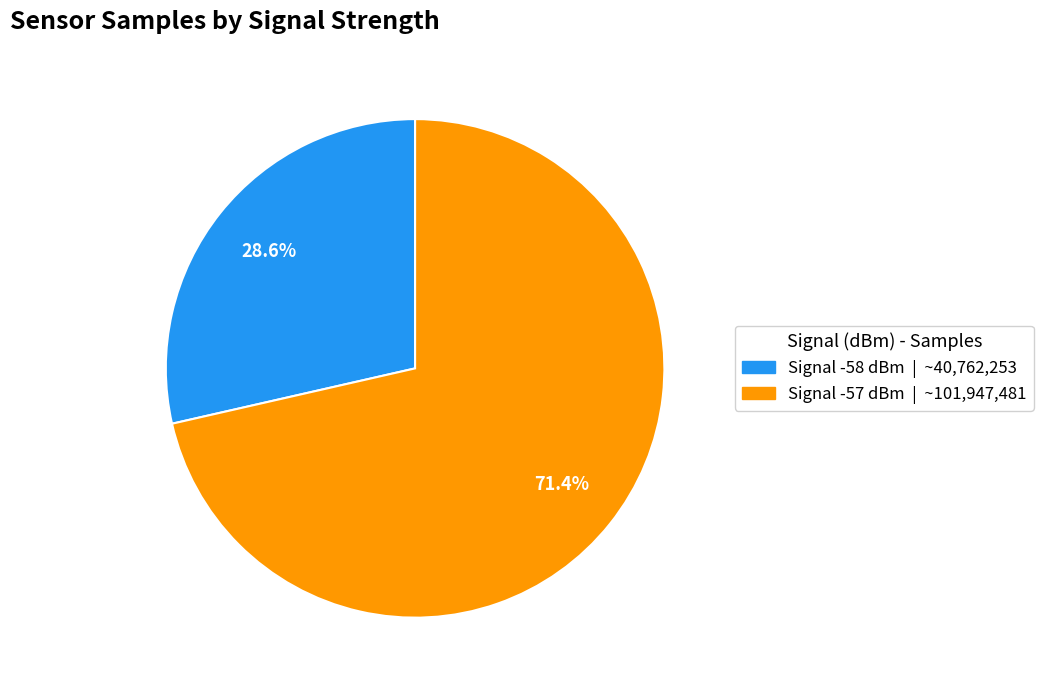

Is there any slice that represents more than half of the pie?

Yes